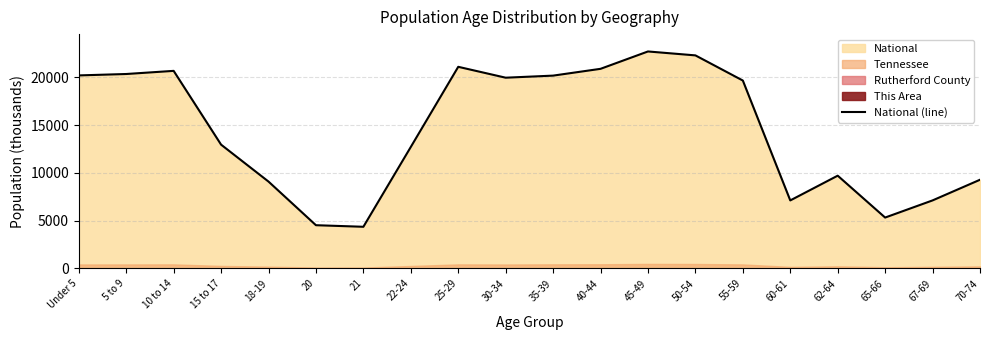

True or false: the data has more than 2 interior local peaks.

True